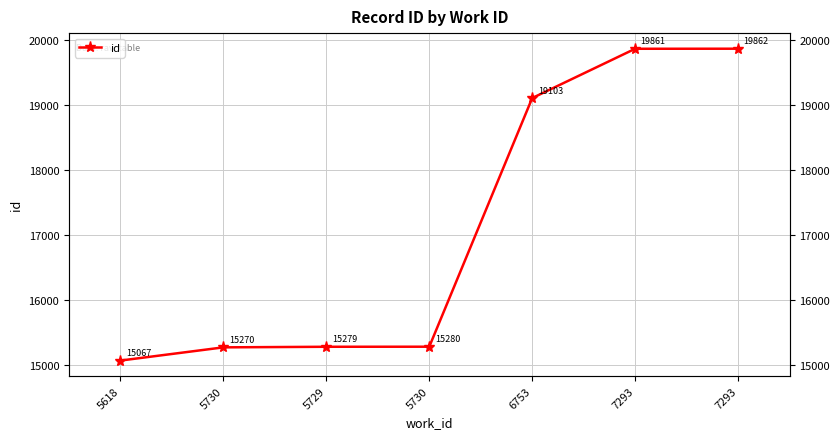

Is it true that the value at 5730 is 15280?

True